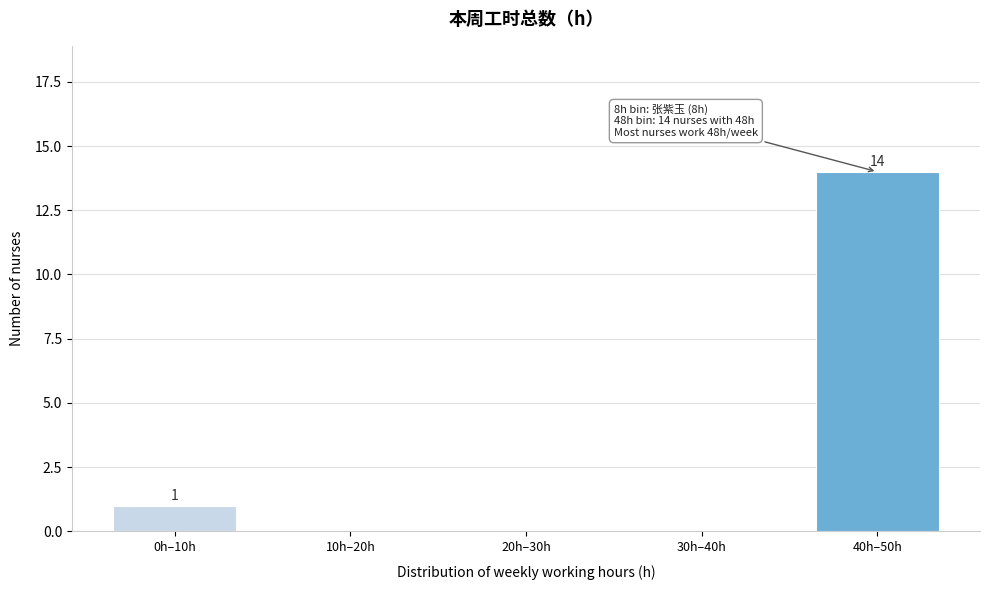

Reading left to right, what are all the values shown in this chart?

0h–10h=1	10h–20h=0	20h–30h=0	30h–40h=0	40h–50h=14